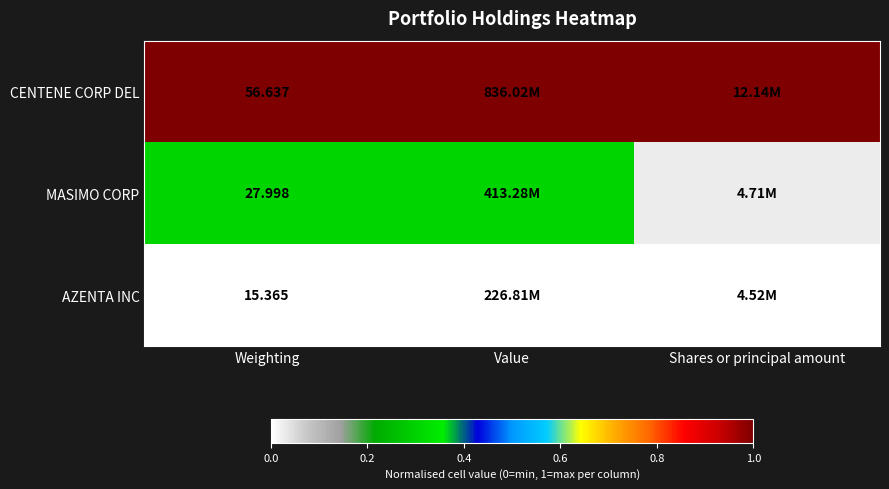

What is the total value across all series at Weighting?

100.0